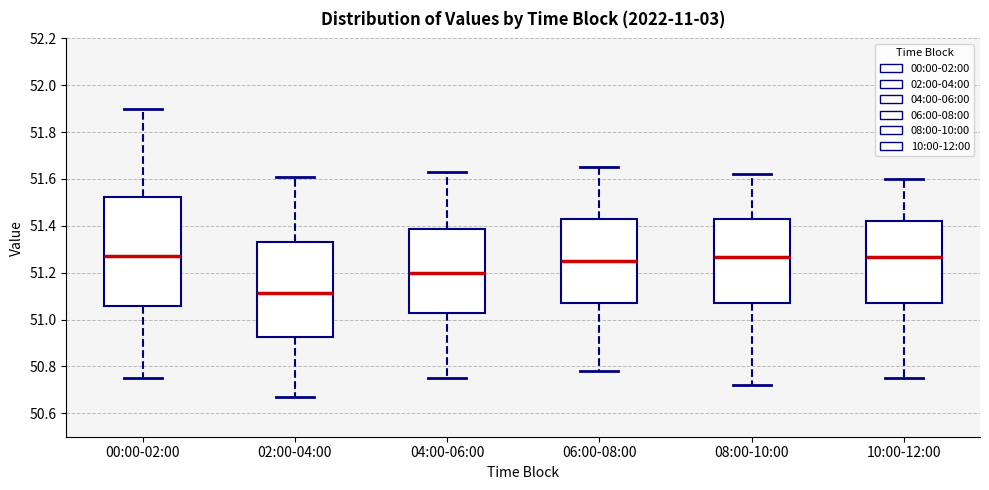

Comparing the boxes themselves (not the whiskers), which one is the tallest?

00:00-02:00